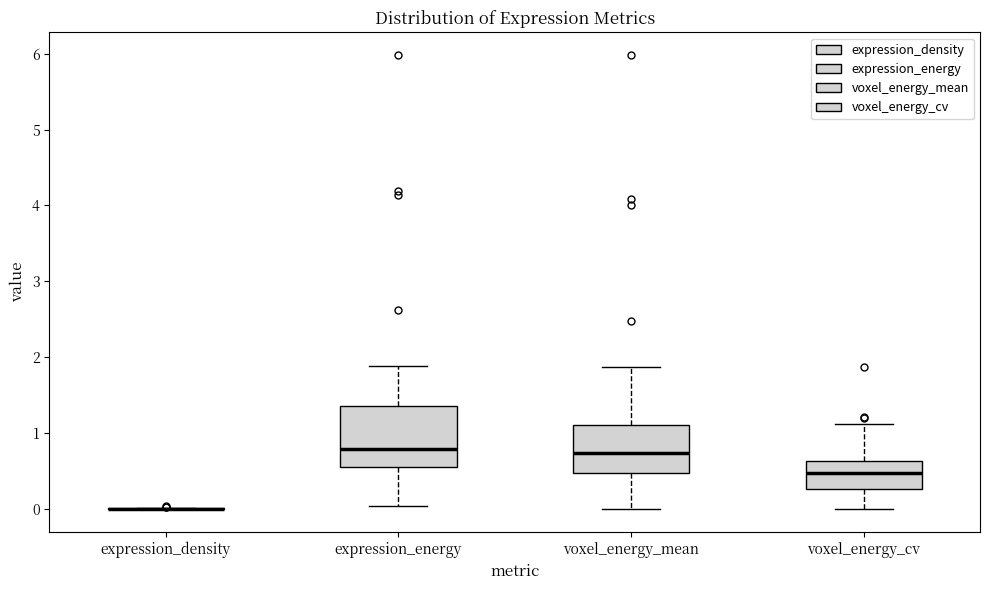

Where is the lower edge of the box for expression_energy on the y-axis? The values are not printed on the chart, so give them approximately, as read against the axis.

0.6